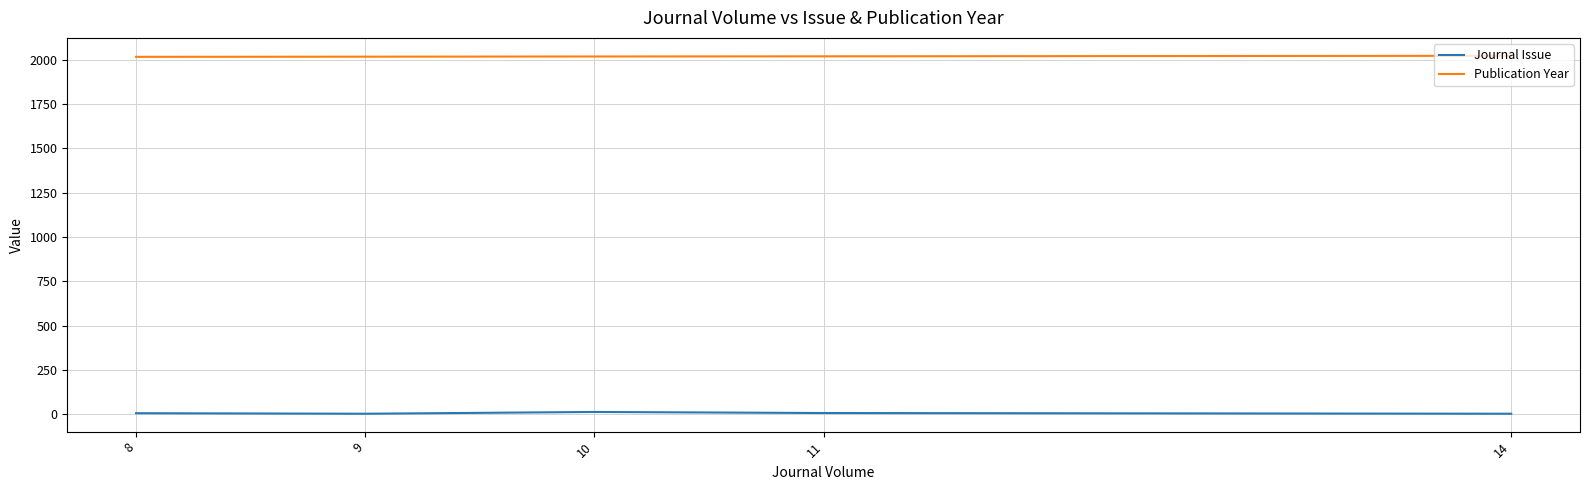

Is the value of Journal Issue at 10 greater than the value of Publication Year at 14?

No